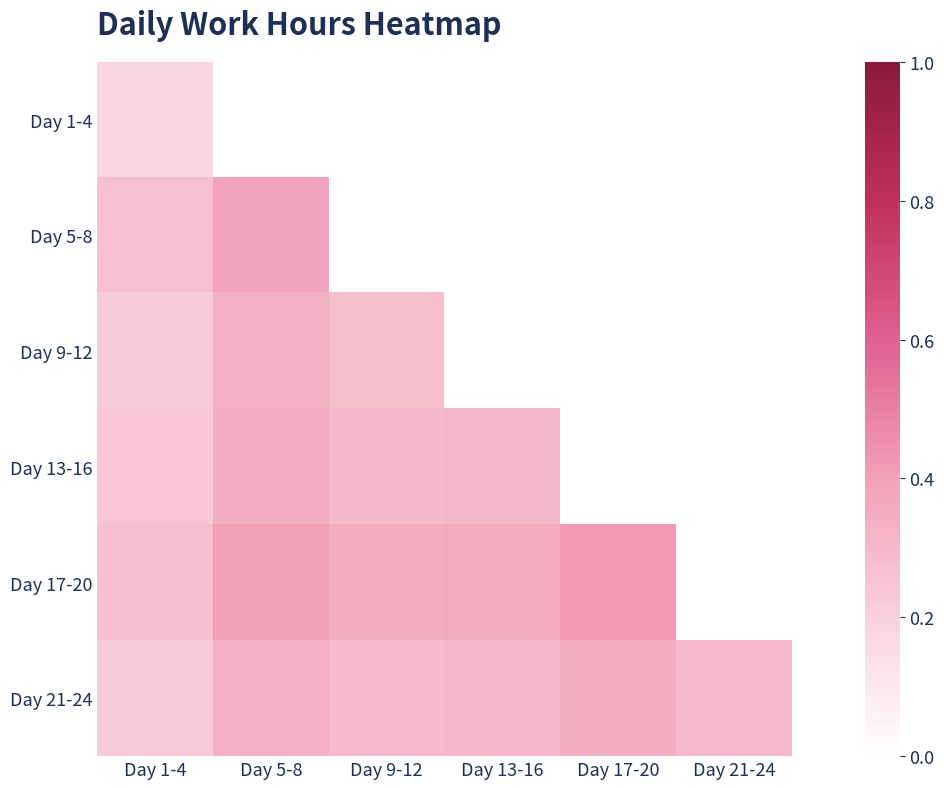

What value does the Day 21-24 series have at Day 17-20?

0.3